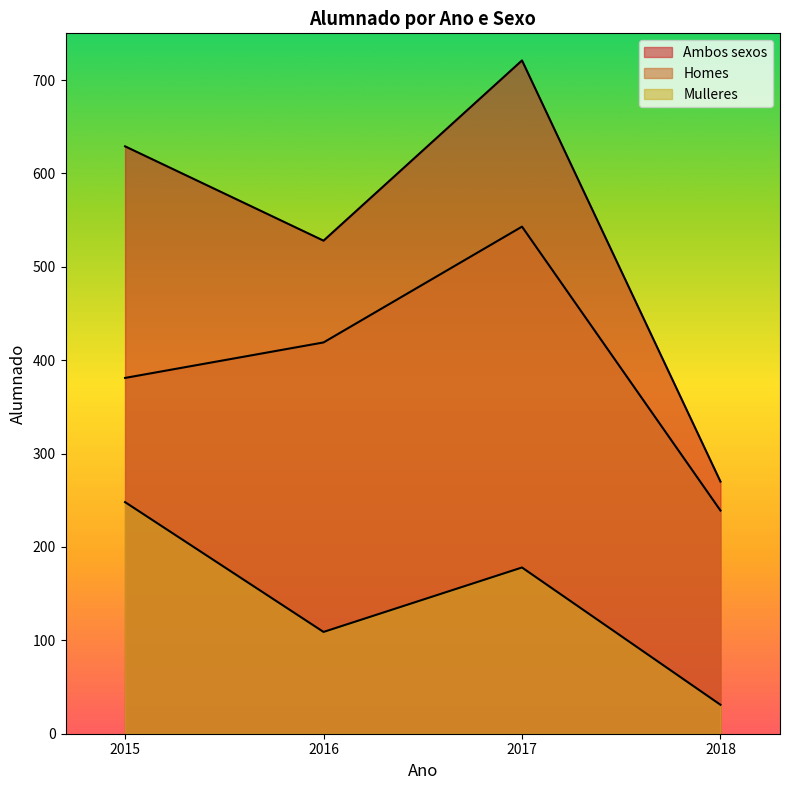

What are all the series names shown in the legend?

Ambos sexos, Homes, Mulleres